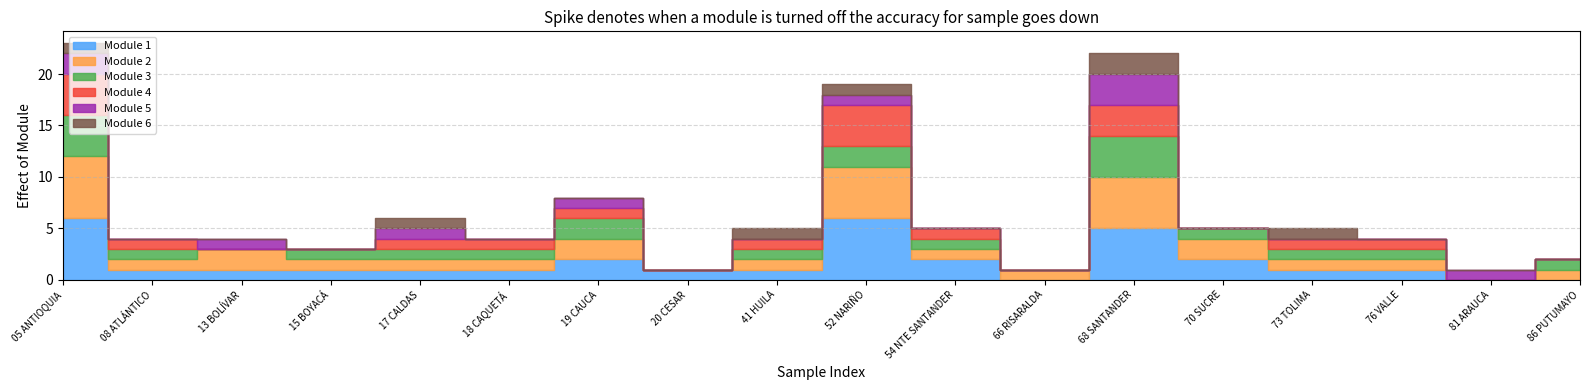

True or false: Opcion2 has a value of 1 at 5.

False